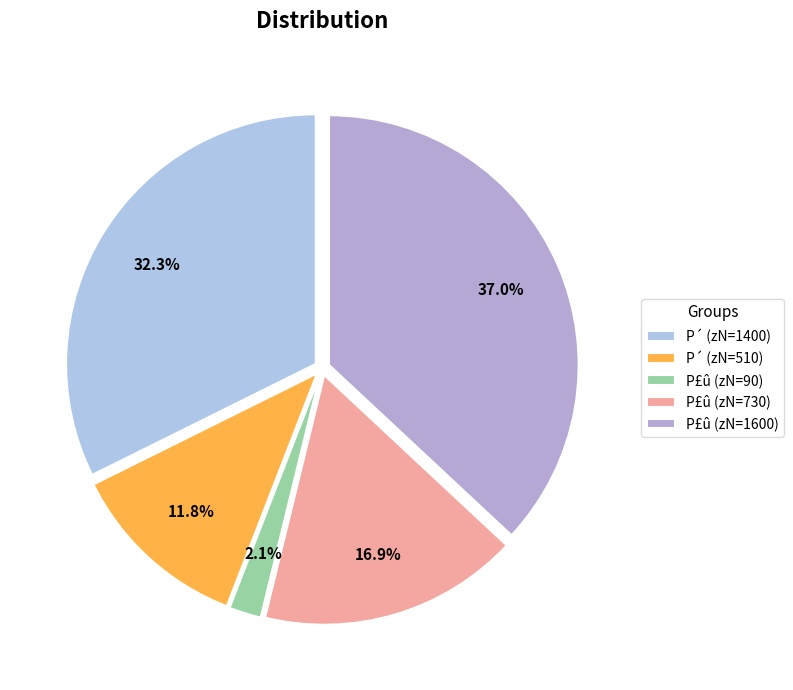

How many segments does this pie chart have?

5